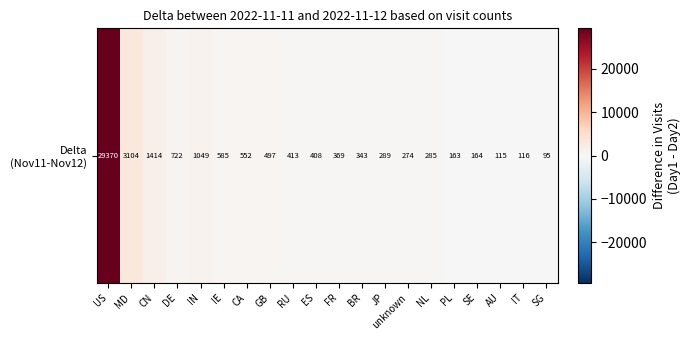

The value at CN is 356. True or false?

False